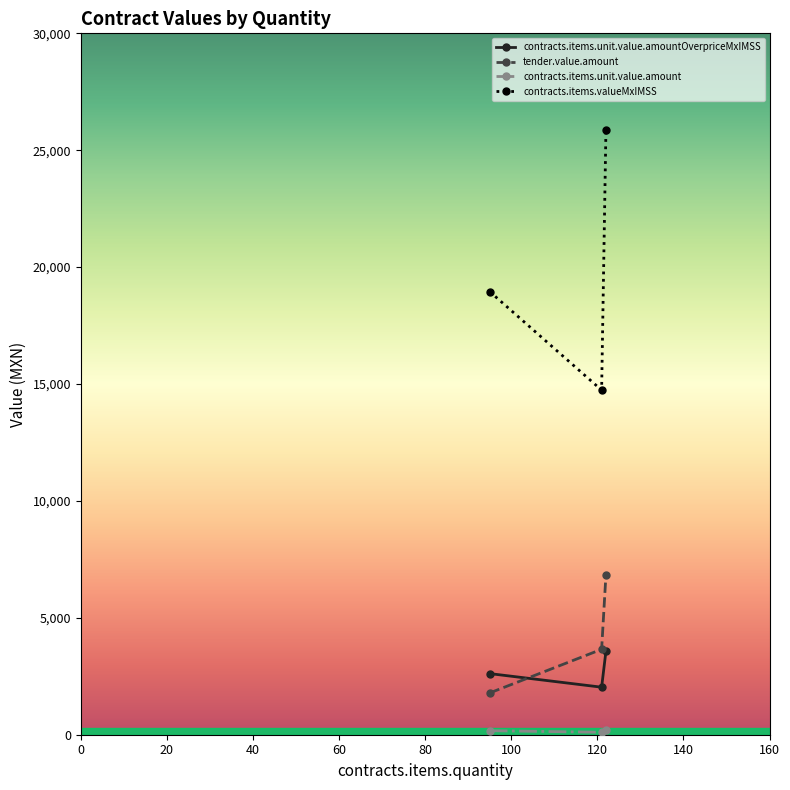

Which series has the widest spread of values?

contracts.items.valueMxIMSS